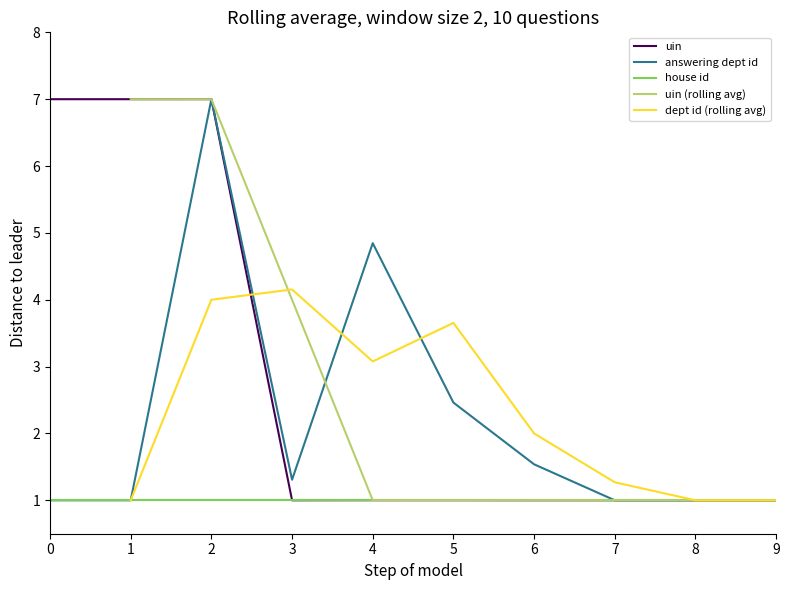

Is it true that answering dept id equals 0.4 at 8?

False